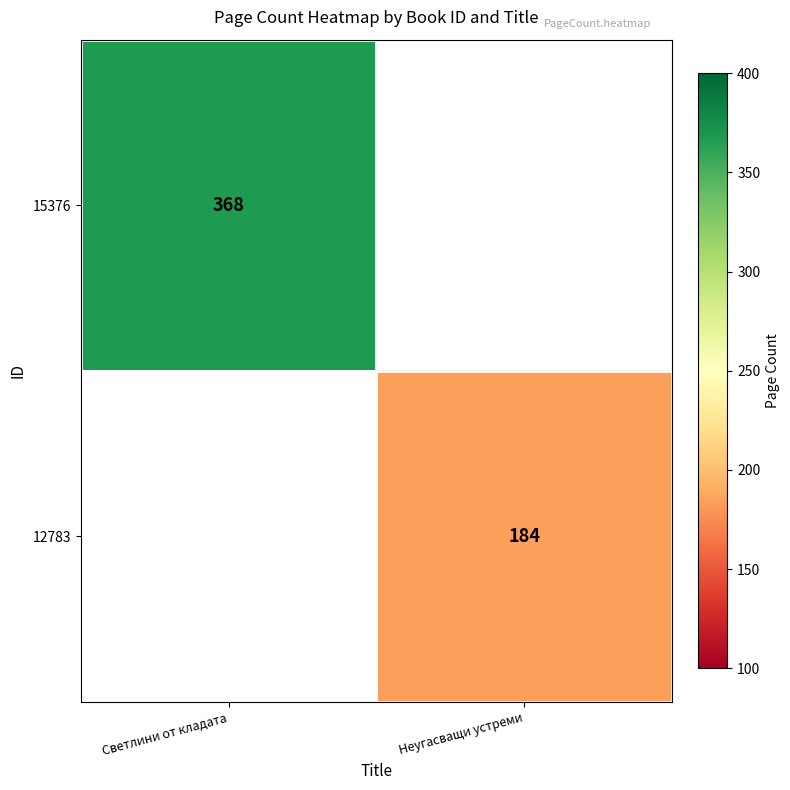

At how many categories does at least one series exceed 302?

1